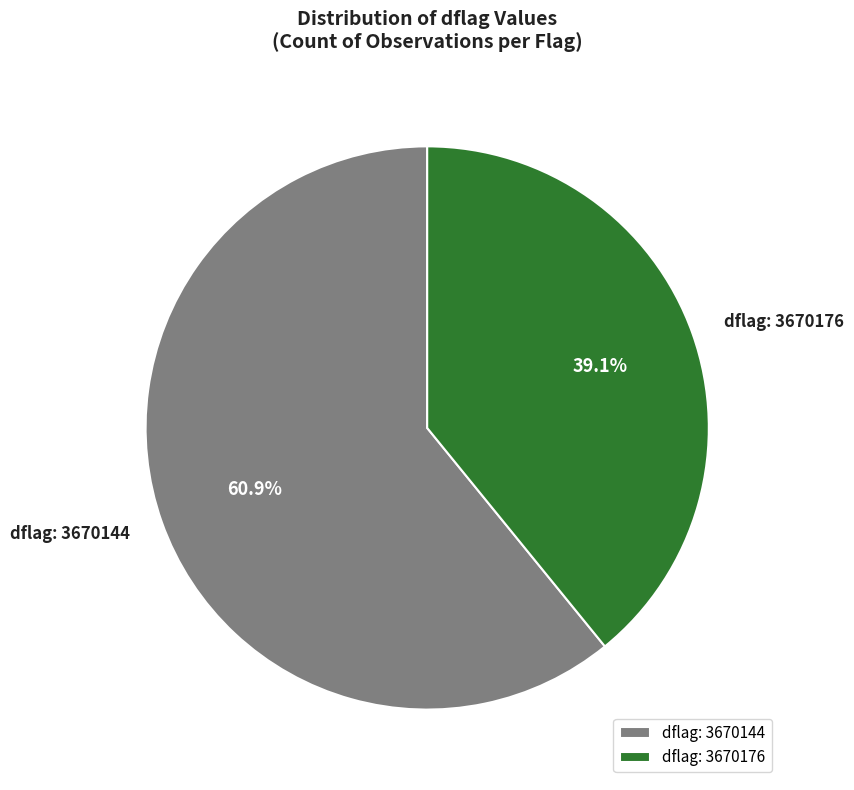

What is the largest slice in the pie chart?

dflag: 3670144